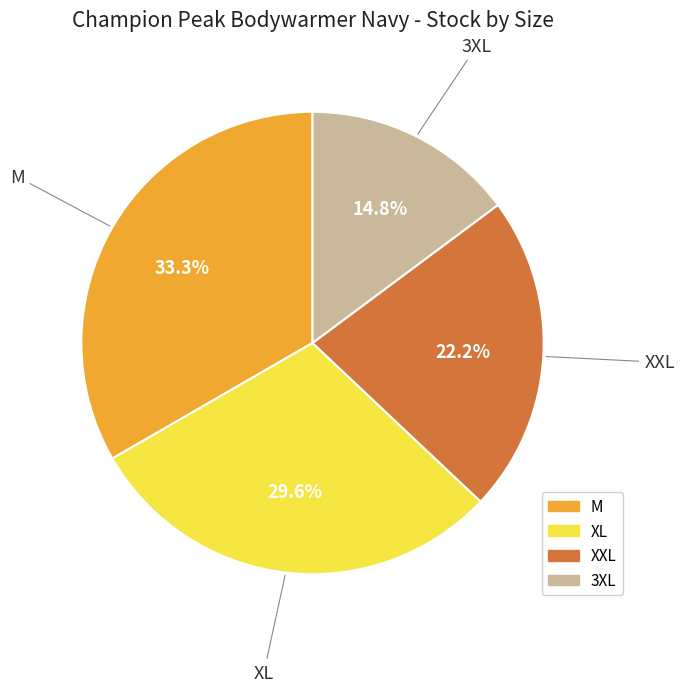

Is there a majority slice in this chart?

No